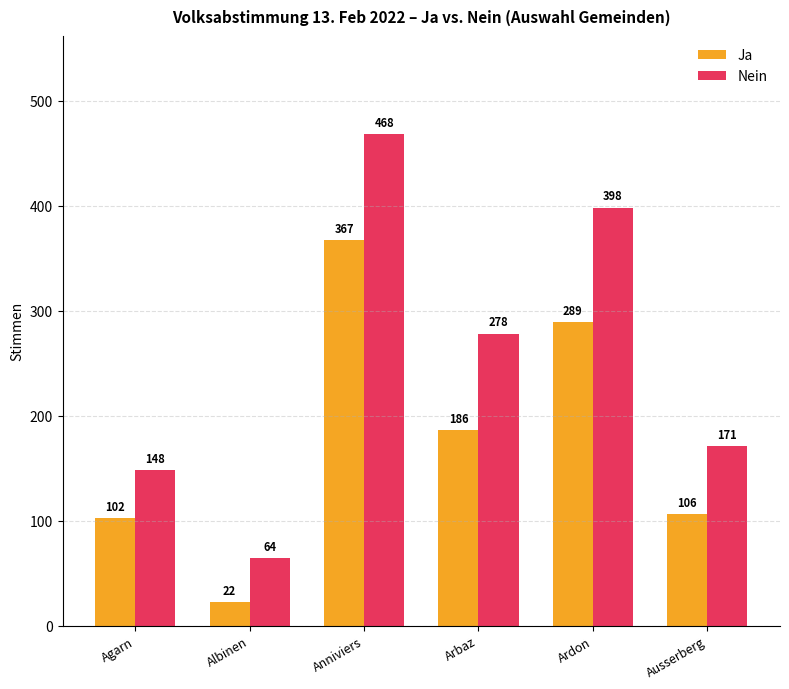

Rank the series at Anniviers from highest to lowest value.

Nein, Ja